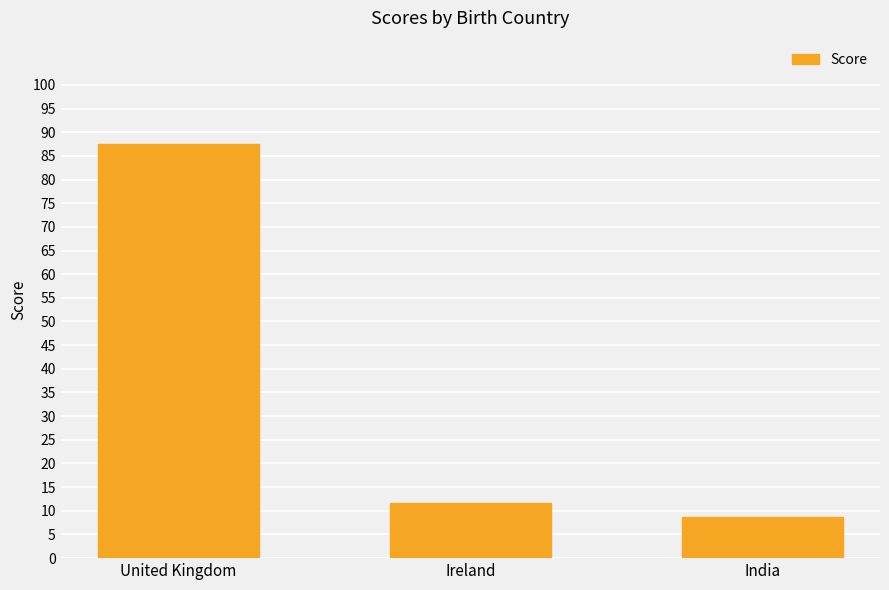

What is the maximum value shown in the chart?

87.5